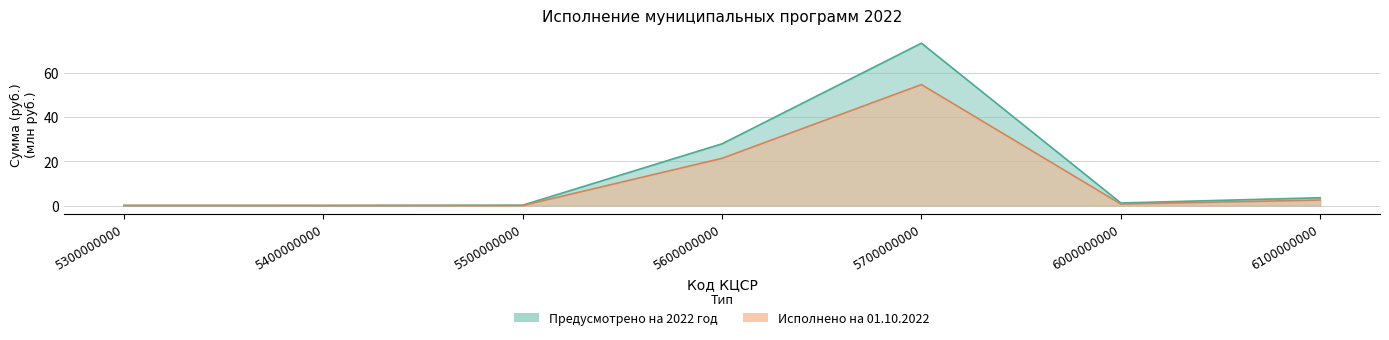

Where is the first local maximum for Предусмотрено на 2022 год?

5700000000